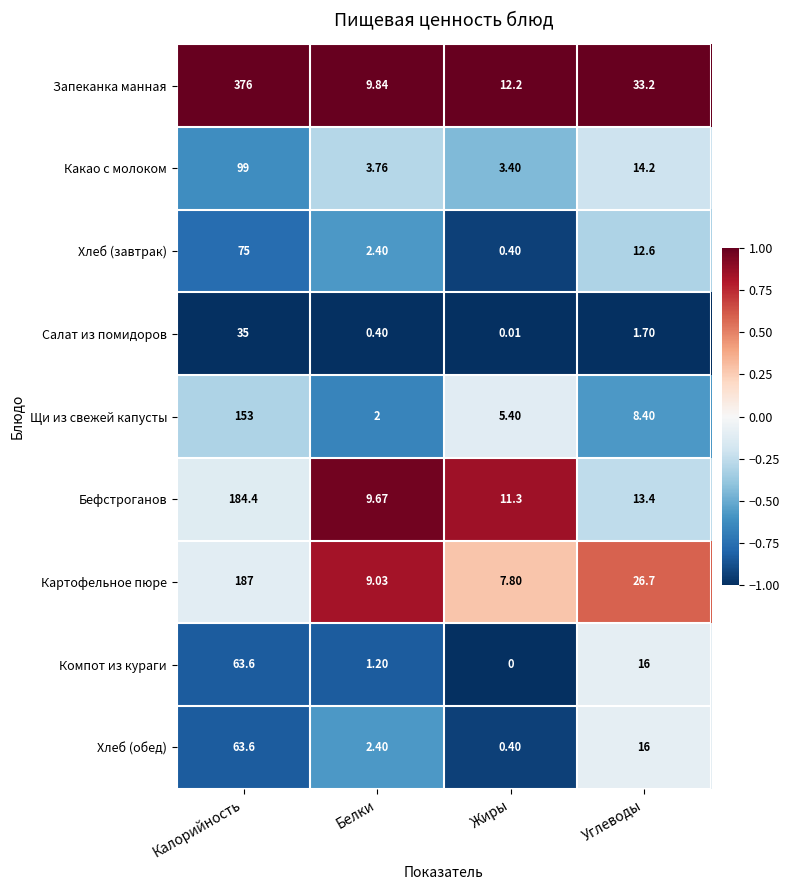

Which series has the widest spread of values?

Запеканка манная